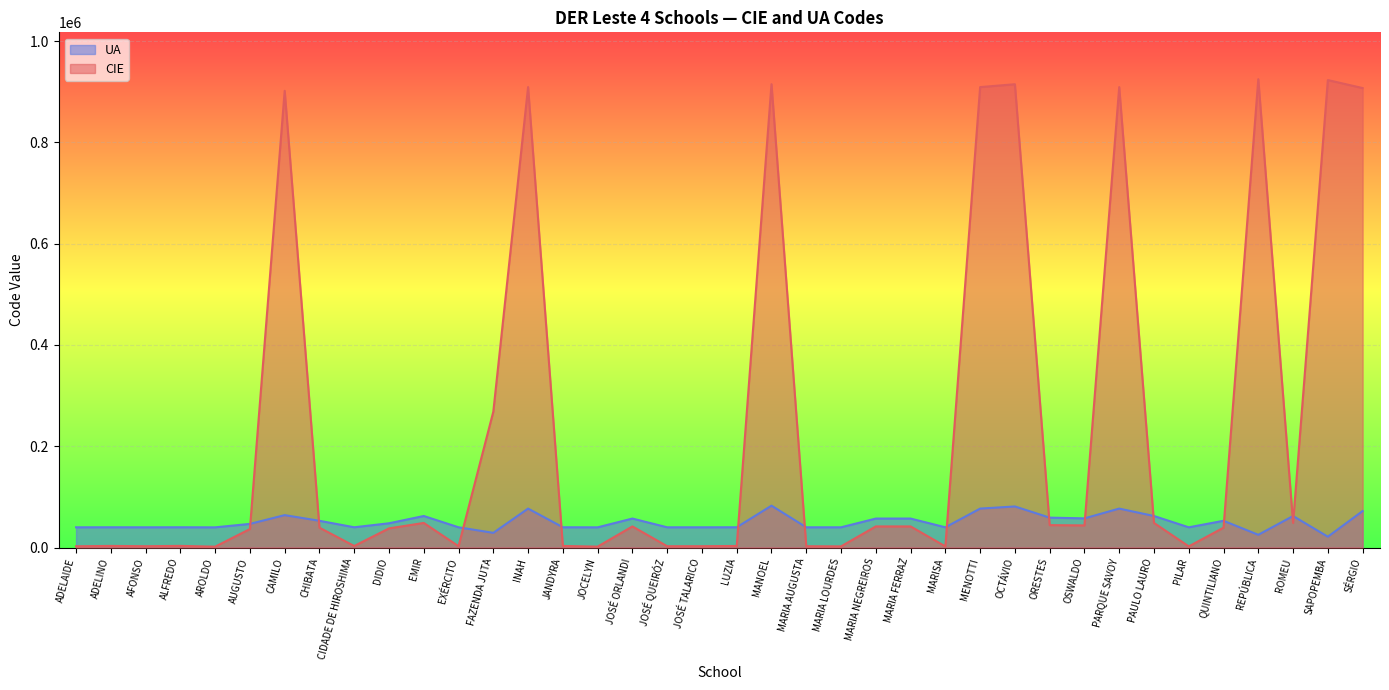

At which label is CIE closest to 463199?

FAZENDA JUTA